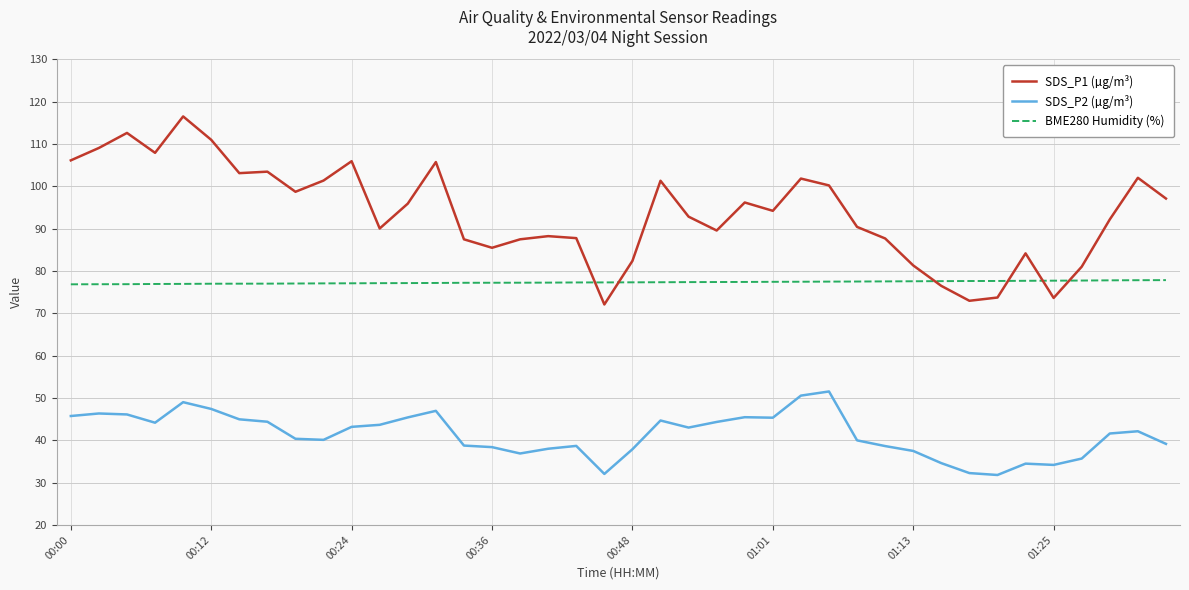

Which series has the widest spread of values?

SDS_P1 (µg/m³)